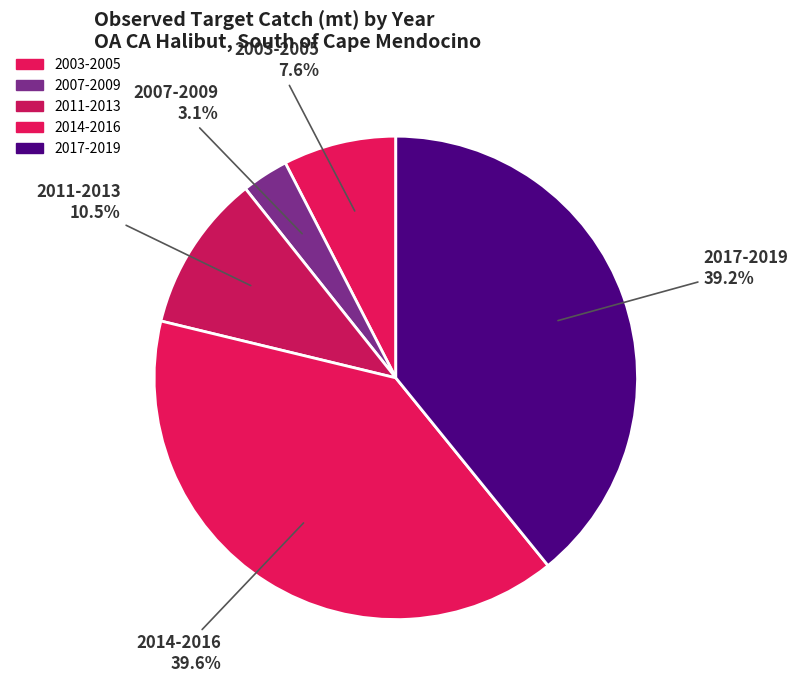

How many segments does this pie chart have?

5